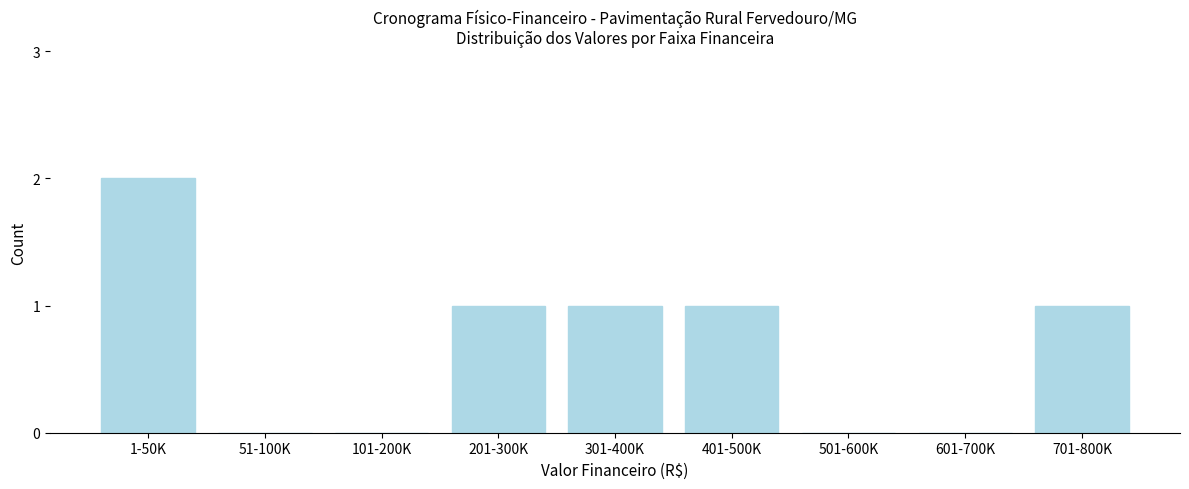

Reading left to right, list all the values displayed in this chart.

1-50K=2	51-100K=0	101-200K=0	201-300K=1	301-400K=1	401-500K=1	501-600K=0	601-700K=0	701-800K=1